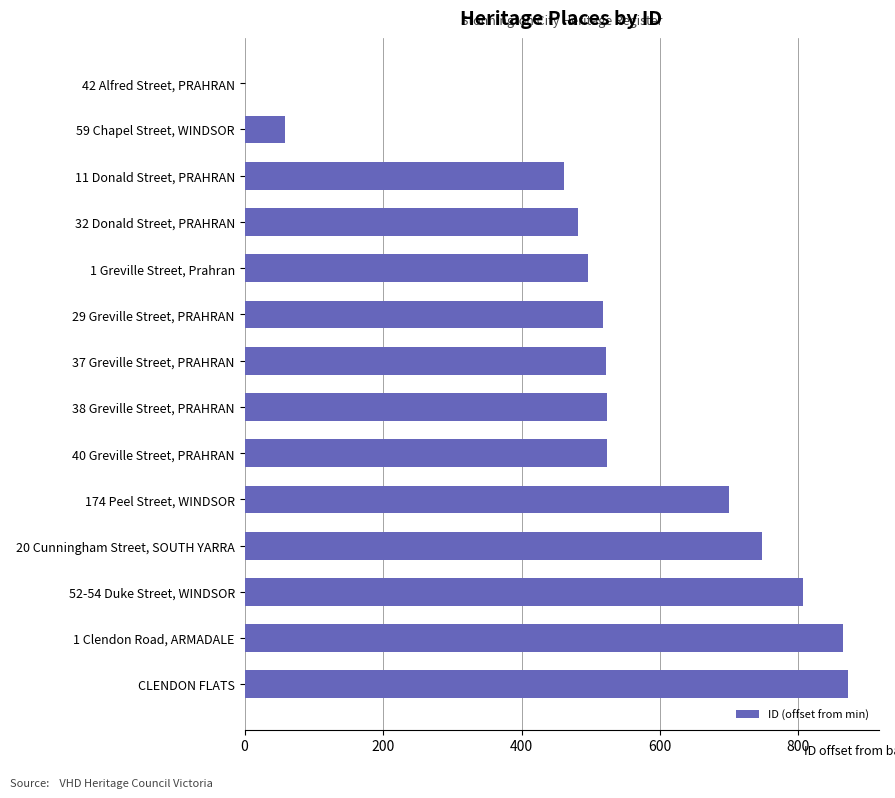

What is the ratio of the value at 37 Greville Street, PRAHRAN to the value at 20 Cunningham Street, SOUTH YARRA?

0.7